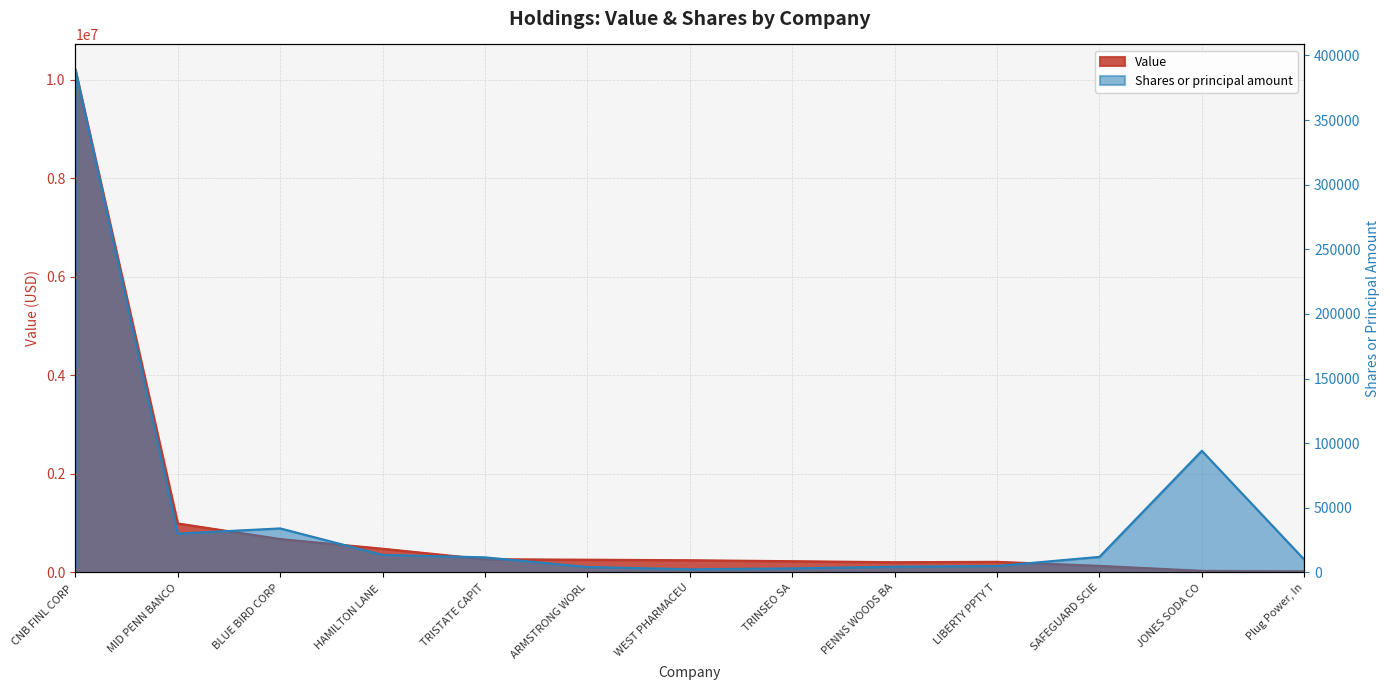

List the series in order of their overall mean, highest first.

Value, Shares or principal amount